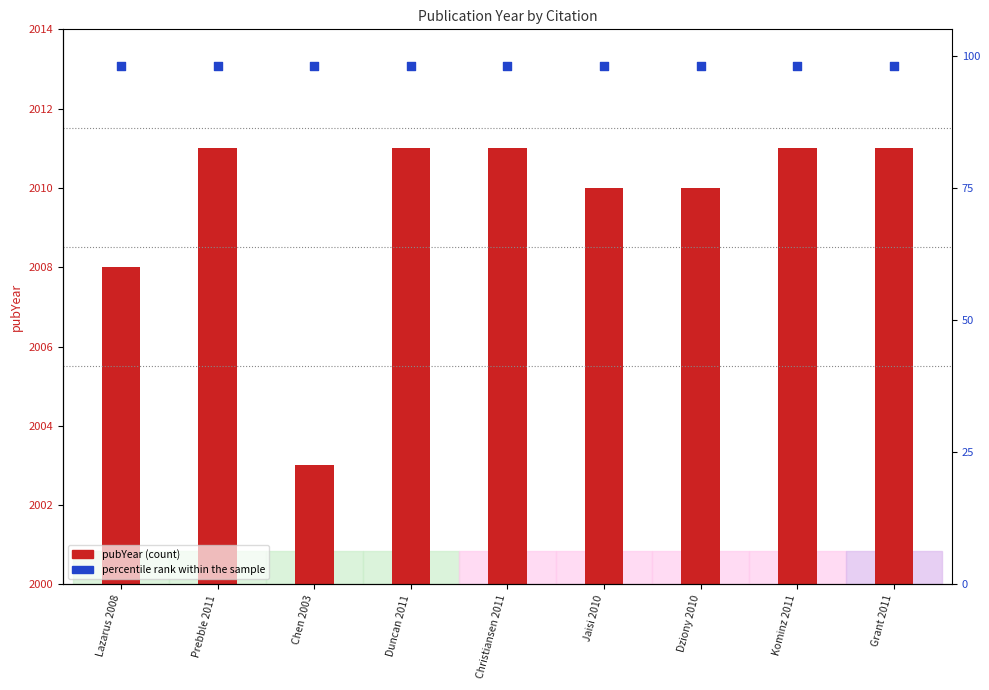

What are all the series names shown in the legend?

pubYear, percentile rank within the sample